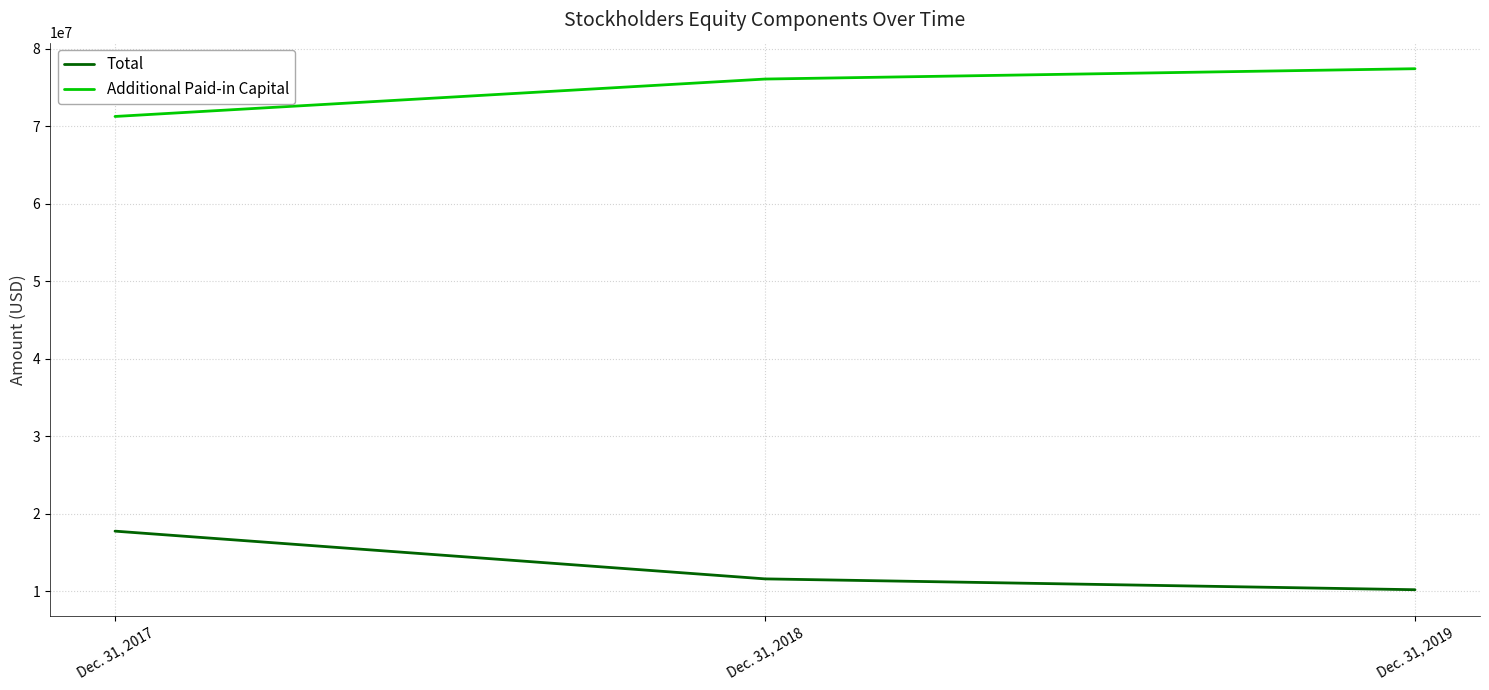

Is it true that Total equals 4019420 at Dec. 31, 2019?

False